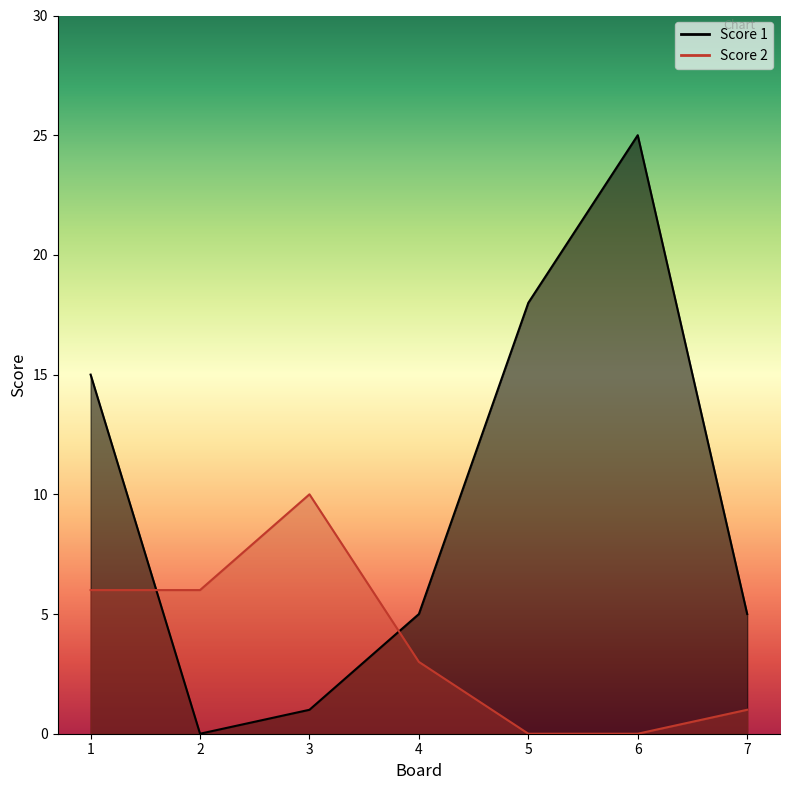

How many values in the Score 1 series are below 5?

2